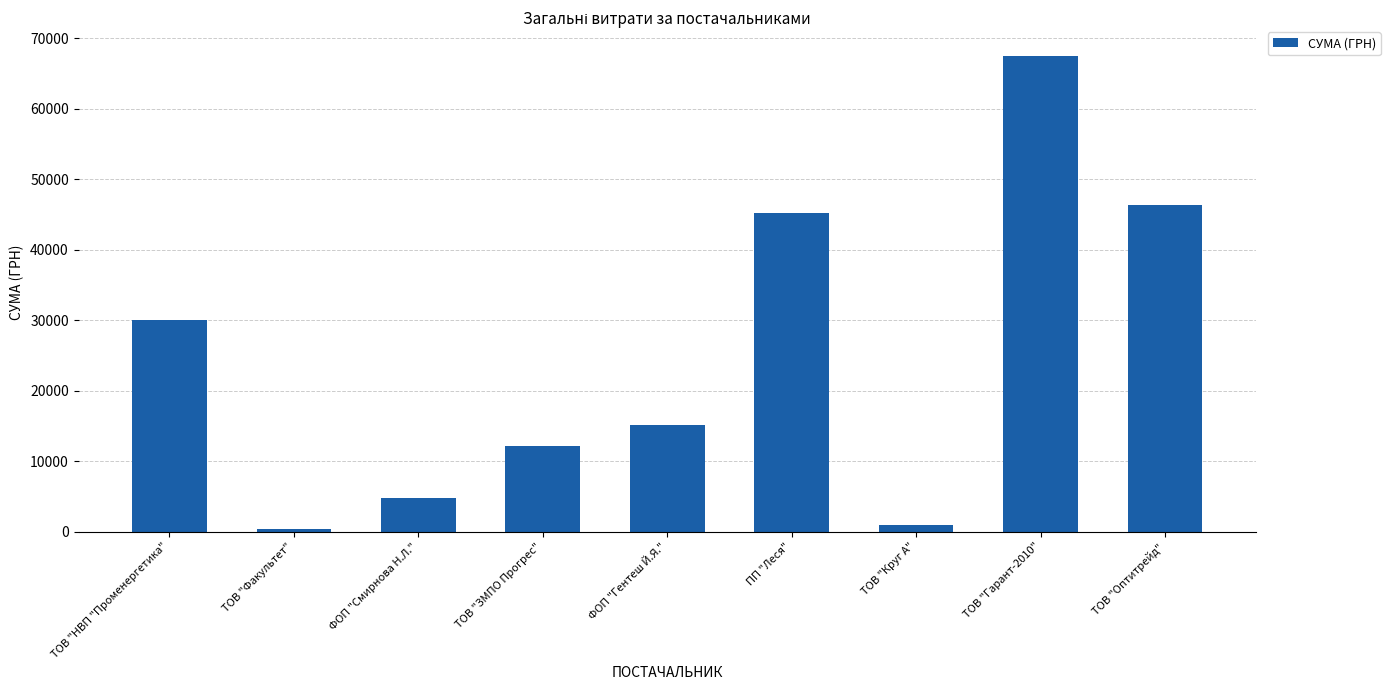

Is it true that the value at ТОВ "Оптитрейд" is 46318.3?

True